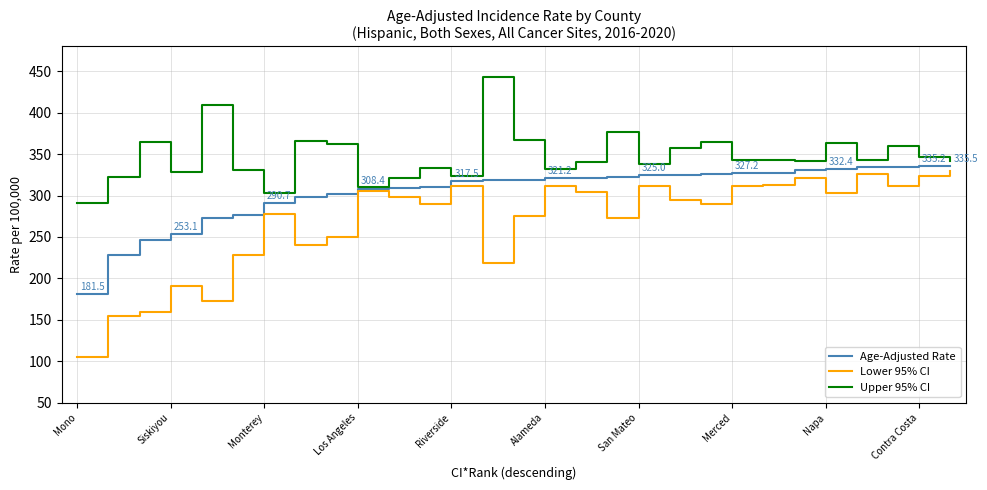

What is the maximum value shown in the chart?

443.4